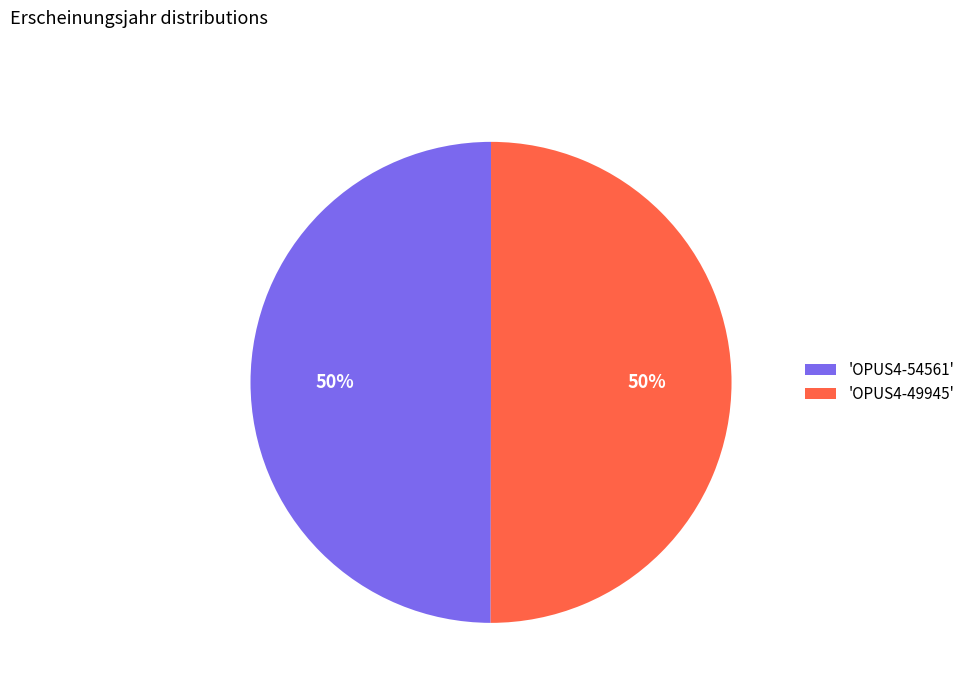

Do 'OPUS4-54561' and 'OPUS4-49945' together represent more than half of the pie?

Yes